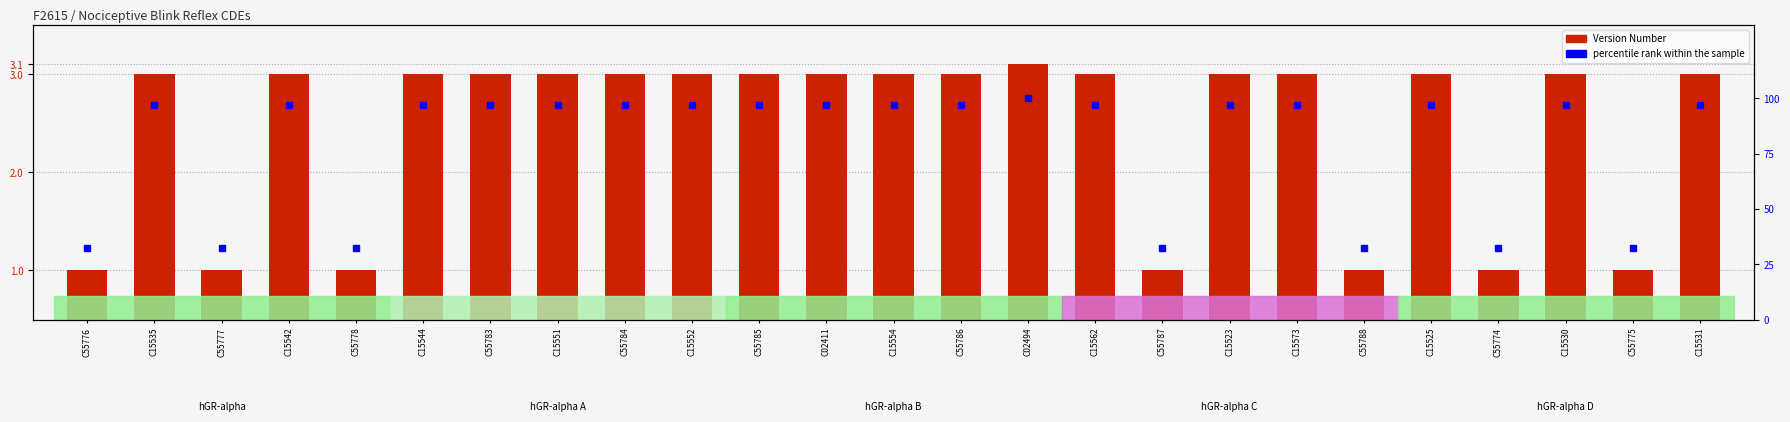

What is the approximate value of percentile rank within the sample at C55787?

32.3